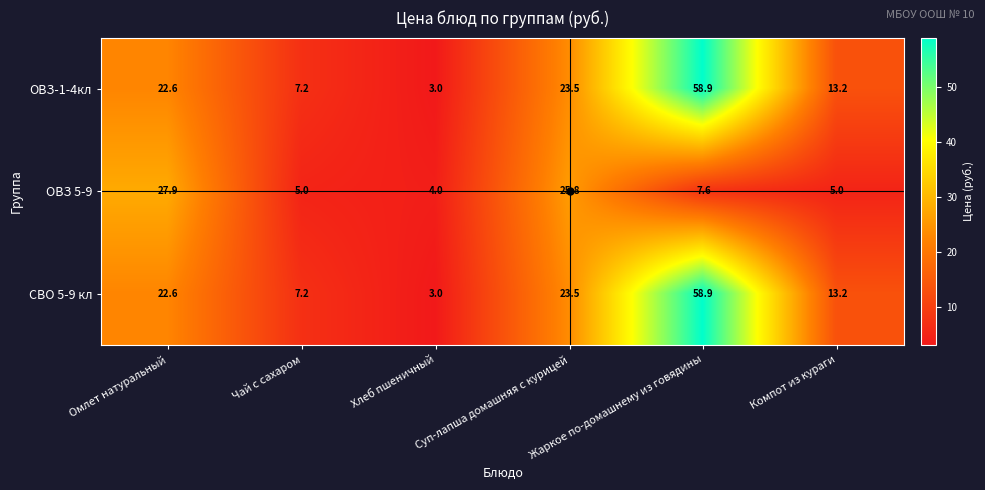

What is the spread (max minus min) of values at Хлеб пшеничный?

1.0